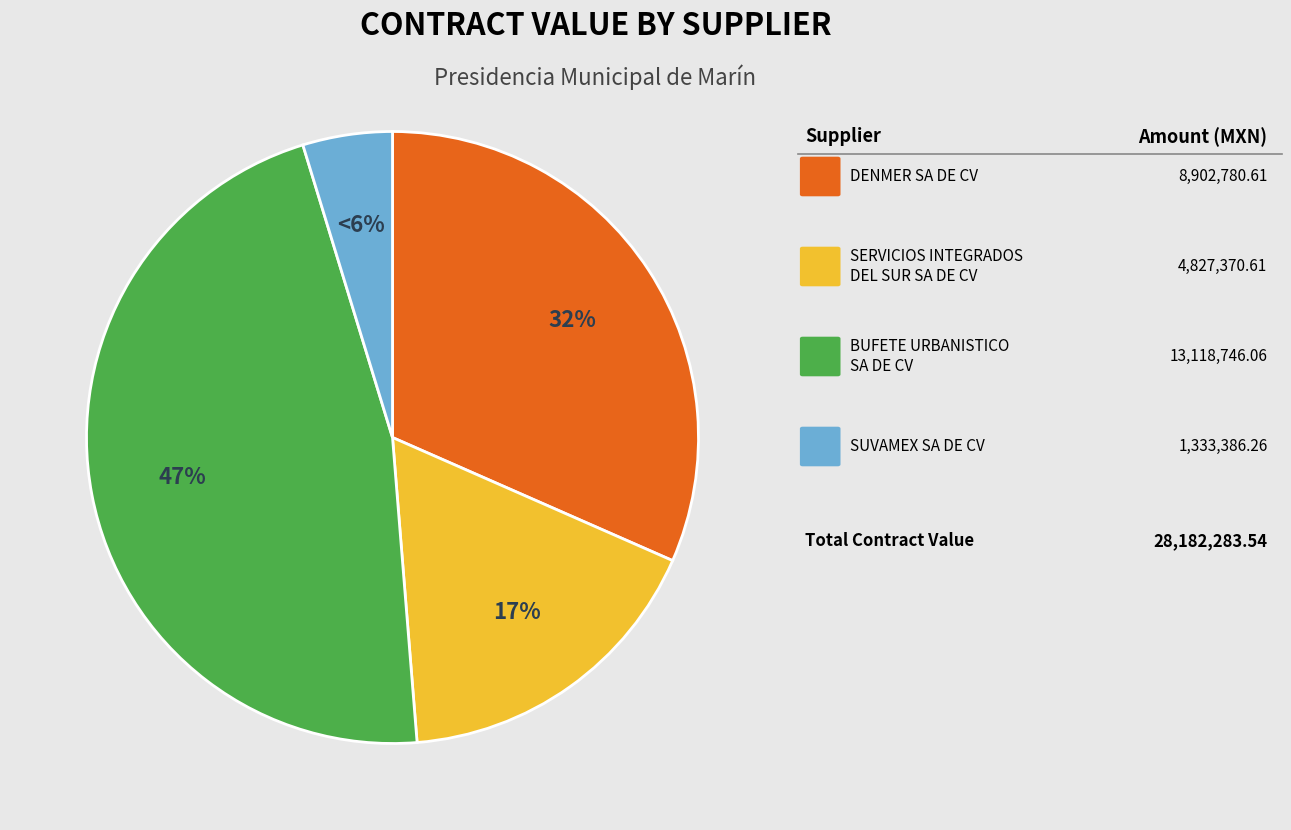

To the nearest percent, what portion does SUVAMEX SA DE CV represent?

5%